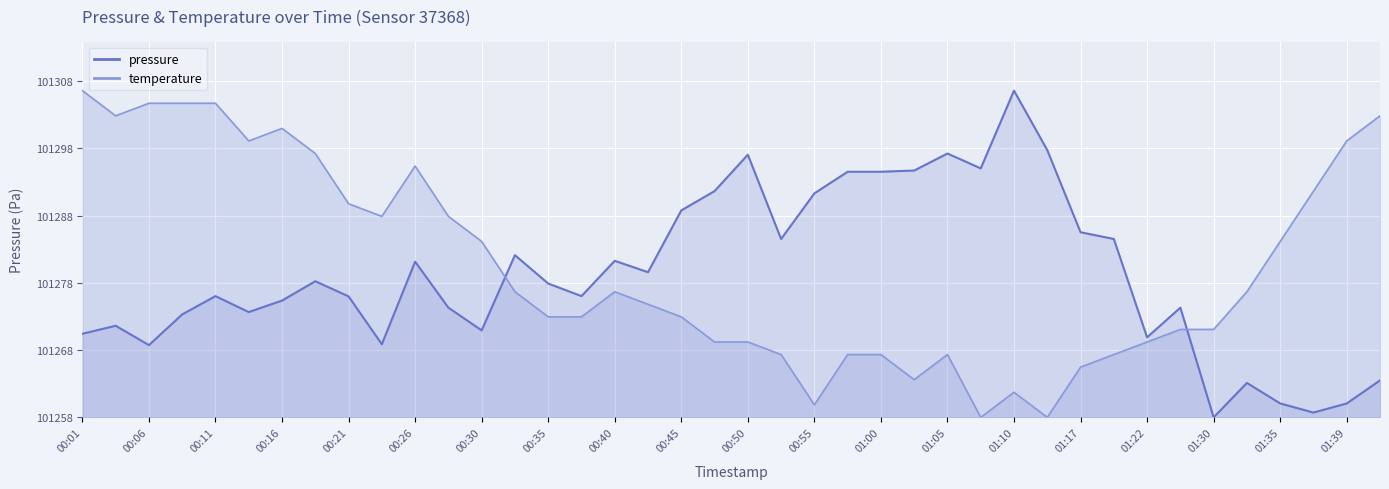

What is the value of the temperature point at the 13th from the left?

26.2